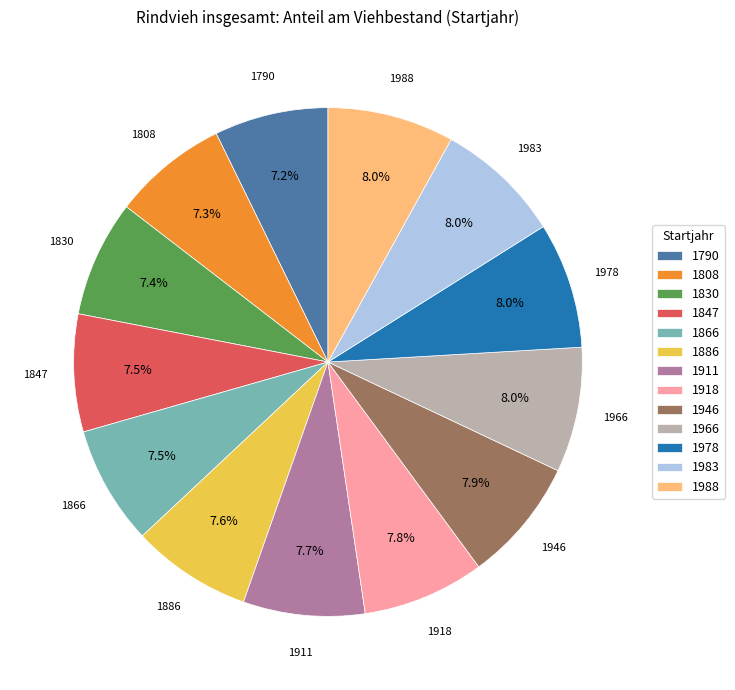

Does 1988 account for over 50% of the chart?

No